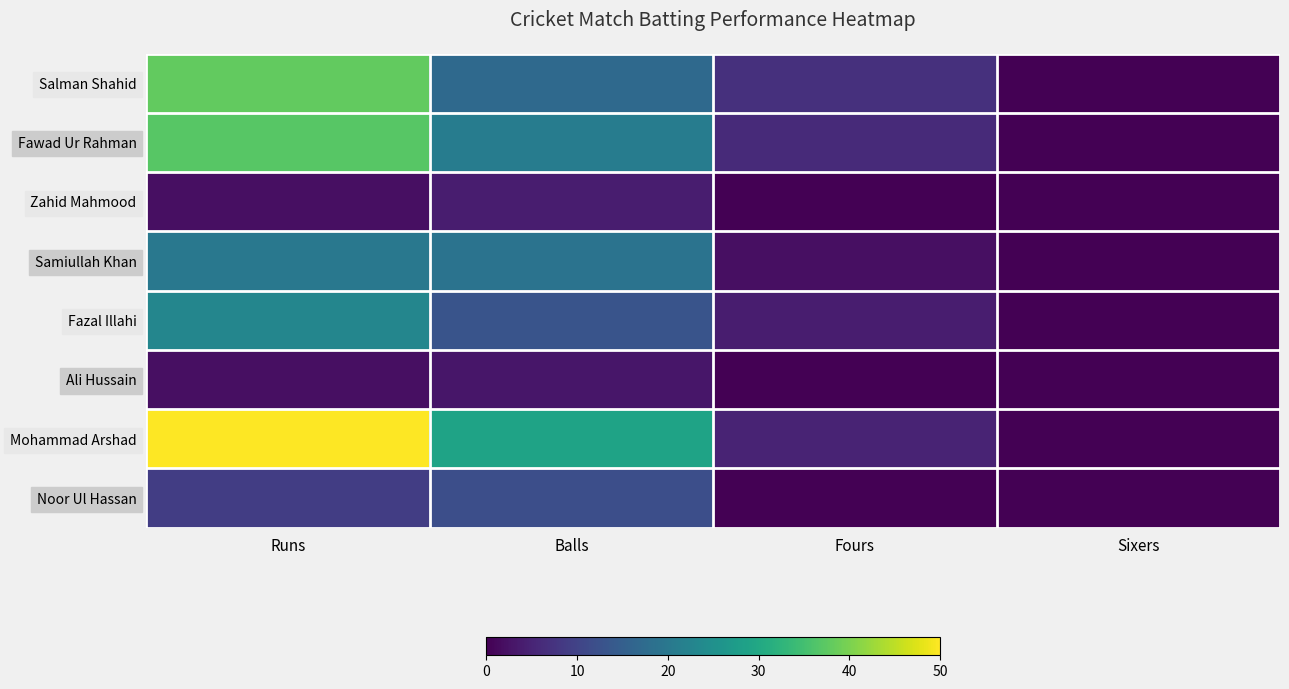

Which series has the largest total across all categories?

Mohammad Arshad